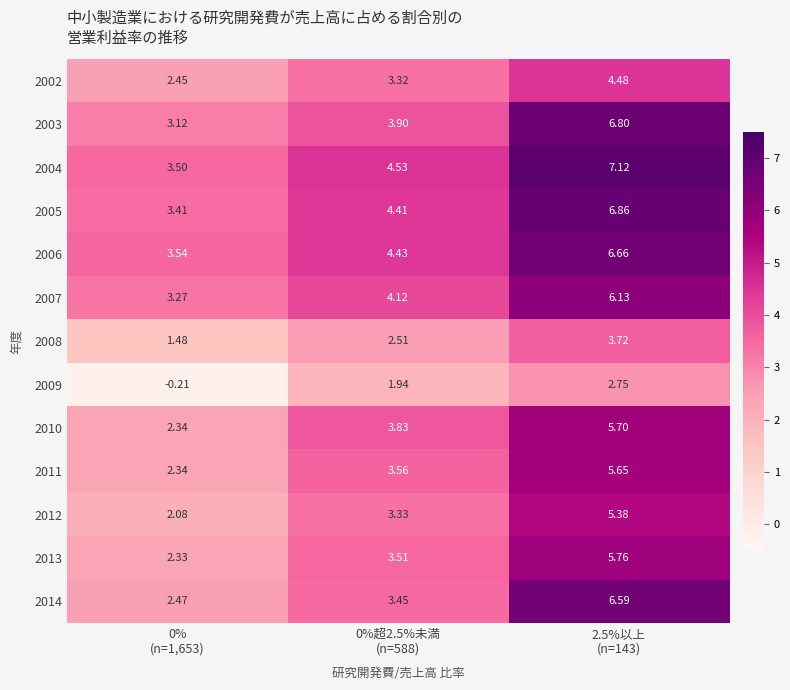

Reading left to right, list all the values displayed in this chart.

2002: 0%
(n=1,653)=2.5	0%超2.5%未満
(n=588)=3.3	2.5%以上
(n=143)=4.5
2003: 0%
(n=1,653)=3.1	0%超2.5%未満
(n=588)=3.9	2.5%以上
(n=143)=6.8
2004: 0%
(n=1,653)=3.5	0%超2.5%未満
(n=588)=4.5	2.5%以上
(n=143)=7.1
2005: 0%
(n=1,653)=3.4	0%超2.5%未満
(n=588)=4.4	2.5%以上
(n=143)=6.9
2006: 0%
(n=1,653)=3.5	0%超2.5%未満
(n=588)=4.4	2.5%以上
(n=143)=6.7
2007: 0%
(n=1,653)=3.3	0%超2.5%未満
(n=588)=4.1	2.5%以上
(n=143)=6.1
2008: 0%
(n=1,653)=1.5	0%超2.5%未満
(n=588)=2.5	2.5%以上
(n=143)=3.7
2009: 0%
(n=1,653)=-0.2	0%超2.5%未満
(n=588)=1.9	2.5%以上
(n=143)=2.8
2010: 0%
(n=1,653)=2.3	0%超2.5%未満
(n=588)=3.8	2.5%以上
(n=143)=5.7
2011: 0%
(n=1,653)=2.3	0%超2.5%未満
(n=588)=3.6	2.5%以上
(n=143)=5.7
2012: 0%
(n=1,653)=2.1	0%超2.5%未満
(n=588)=3.3	2.5%以上
(n=143)=5.4
2013: 0%
(n=1,653)=2.3	0%超2.5%未満
(n=588)=3.5	2.5%以上
(n=143)=5.8
2014: 0%
(n=1,653)=2.5	0%超2.5%未満
(n=588)=3.5	2.5%以上
(n=143)=6.6